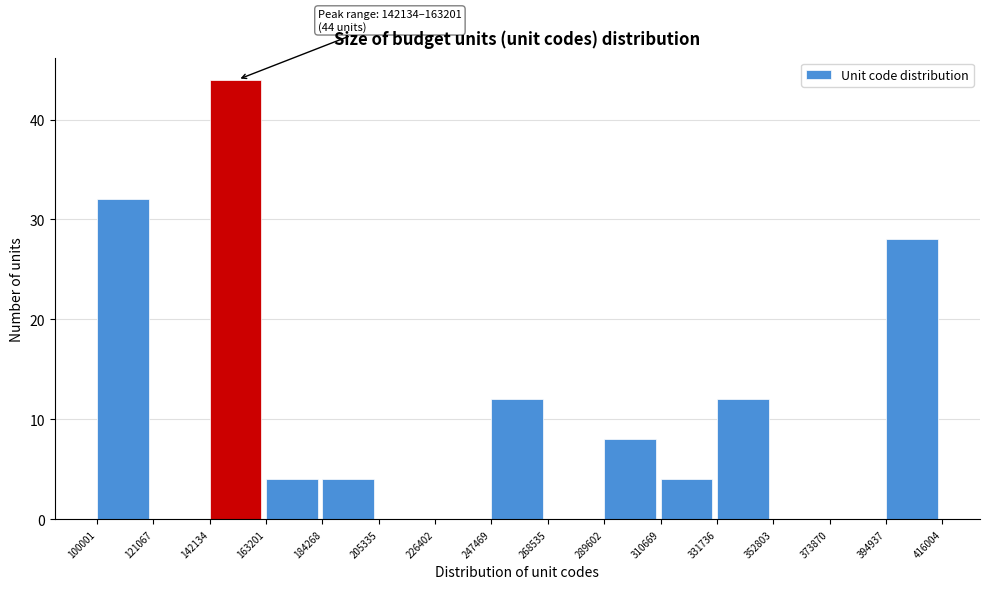

Which range on the x-axis has the tallest bar?

142134 to 163201